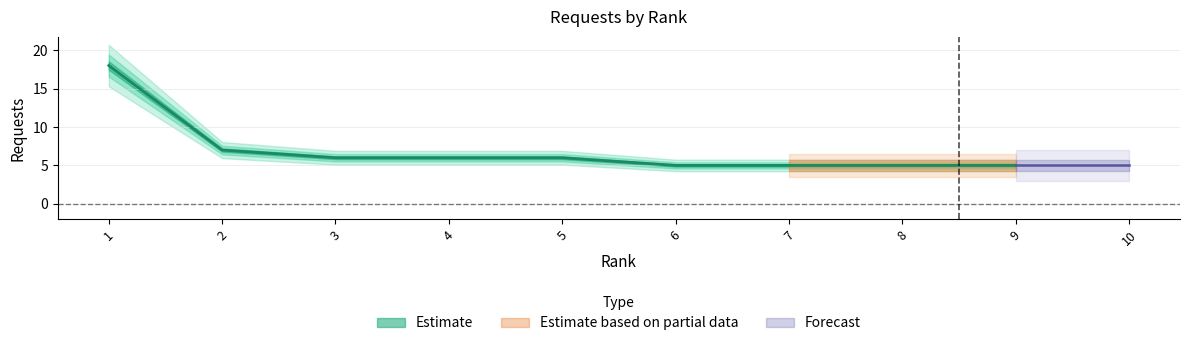

True or false: the data has more than 1 interior local peaks.

False